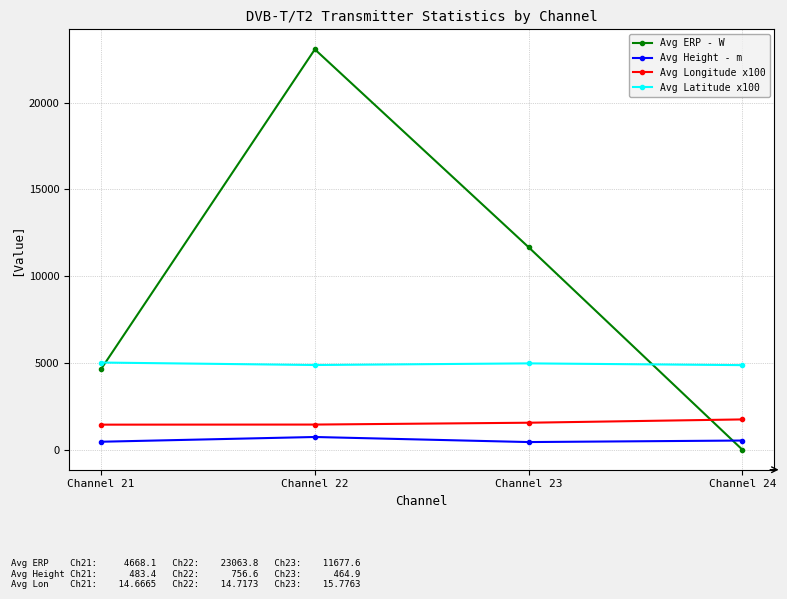

The value of Avg ERP - W at Channel 21 is 1357.0. True or false?

False